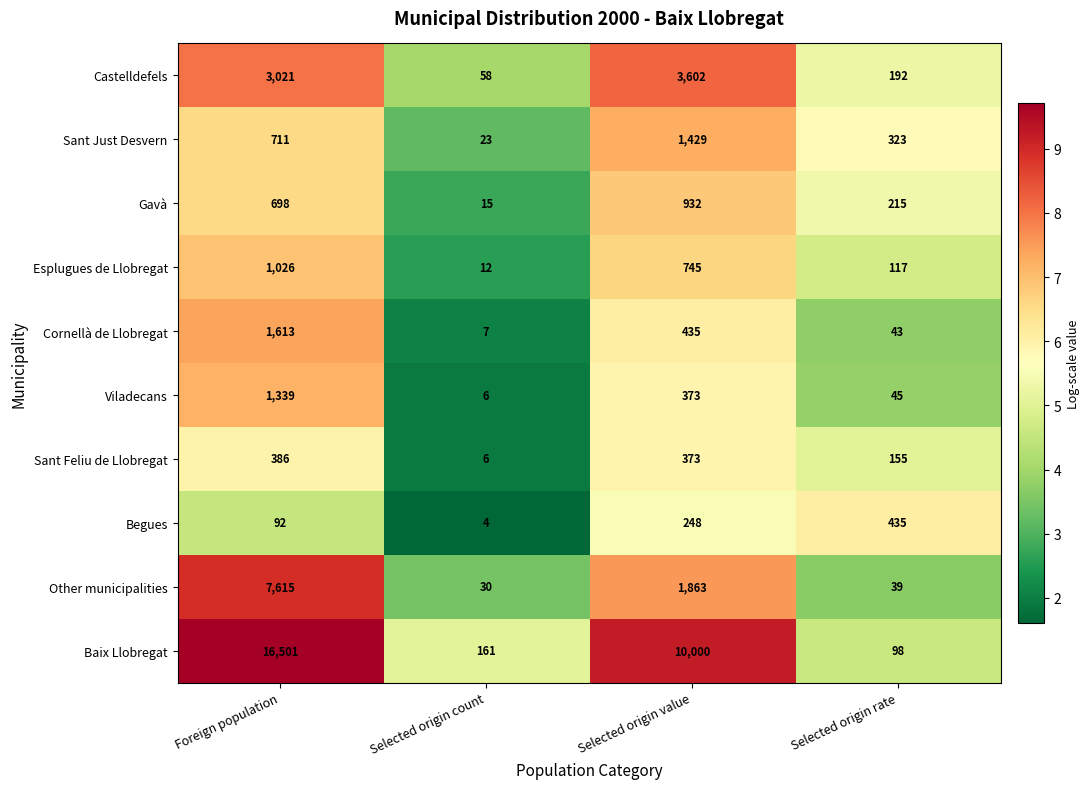

Rank the series at Selected origin rate from lowest to highest value.

Other municipalities, Cornellà de Llobregat, Viladecans, Baix Llobregat, Esplugues de Llobregat, Sant Feliu de Llobregat, Castelldefels, Gavà, Sant Just Desvern, Begues